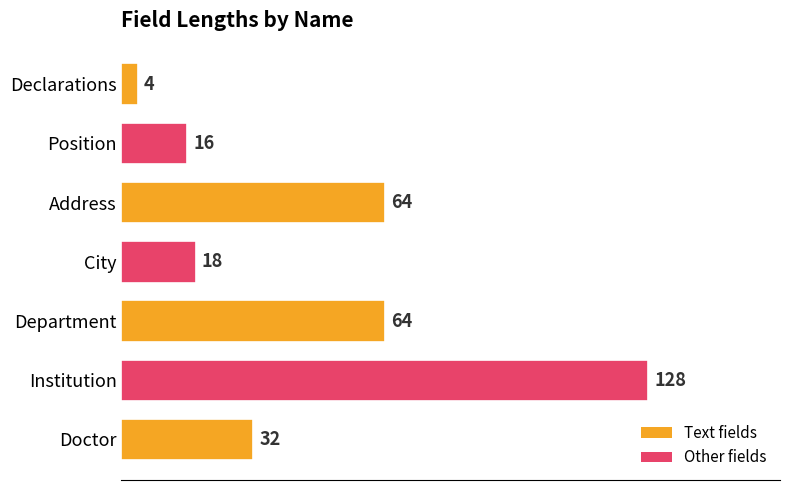

Is it true that the value at Doctor is 32?

True